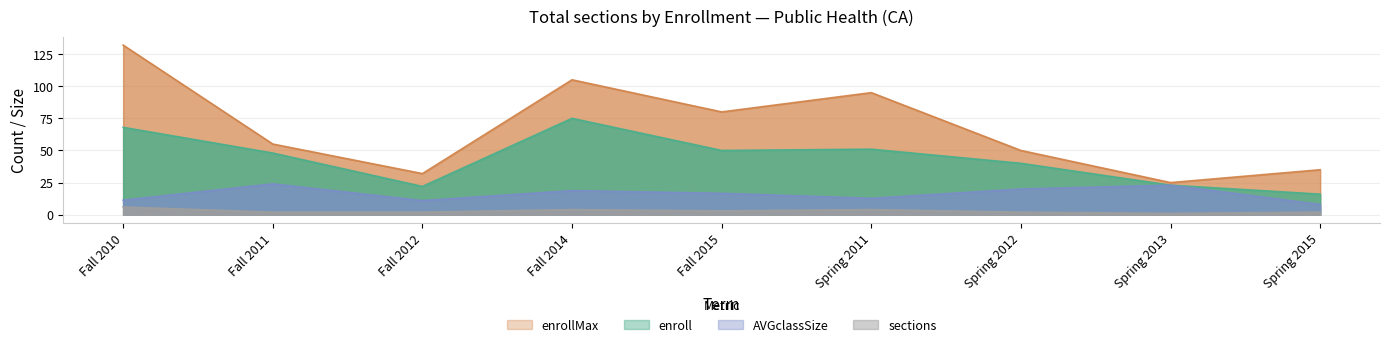

The value of enrollMax at Fall 2011 is 55.0. True or false?

True